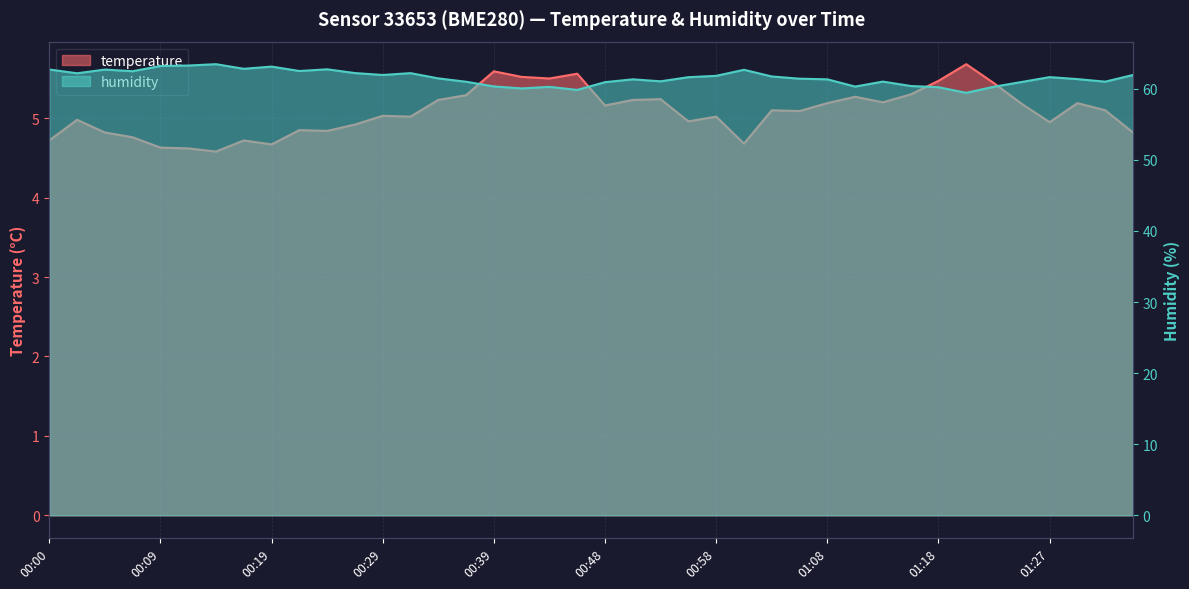

Rank the series at 01:08 from lowest to highest value.

temperature, humidity